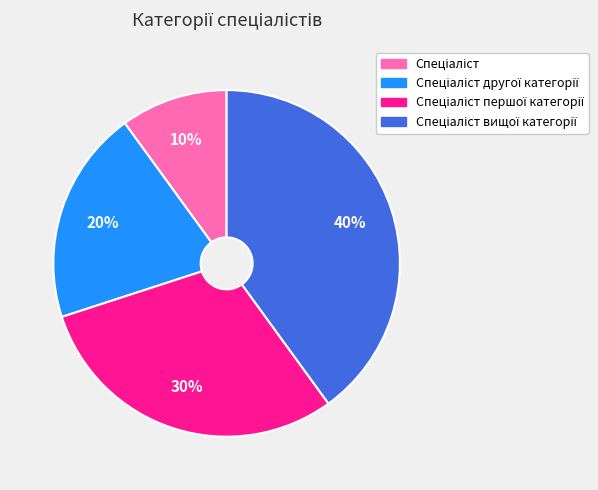

To the nearest percent, what is the average slice percentage?

25%